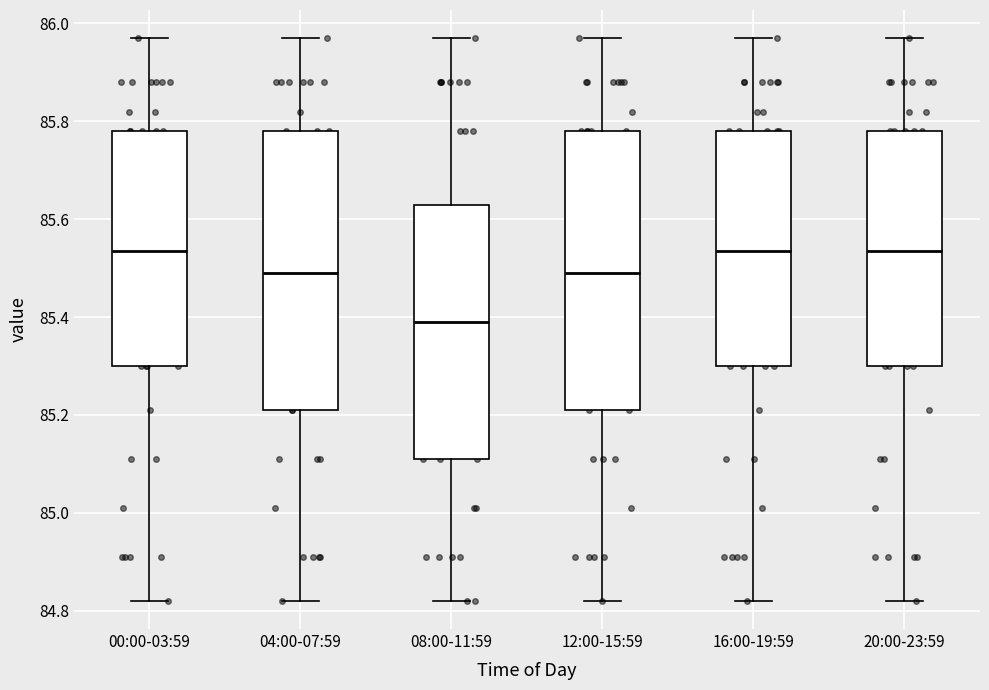

Reading left to right, read every box against the y-axis: the position of its median line, the range the box covers, and the ends of its whiskers. The values are not printed on the chart, so give them approximately, as read against the axis.

00:00-03:59: median 85.54, box 85.30 to 85.78, whiskers 84.82 to 85.98
04:00-07:59: median 85.50, box 85.22 to 85.78, whiskers 84.82 to 85.98
08:00-11:59: median 85.40, box 85.12 to 85.64, whiskers 84.82 to 85.98
12:00-15:59: median 85.50, box 85.22 to 85.78, whiskers 84.82 to 85.98
16:00-19:59: median 85.54, box 85.30 to 85.78, whiskers 84.82 to 85.98
20:00-23:59: median 85.54, box 85.30 to 85.78, whiskers 84.82 to 85.98